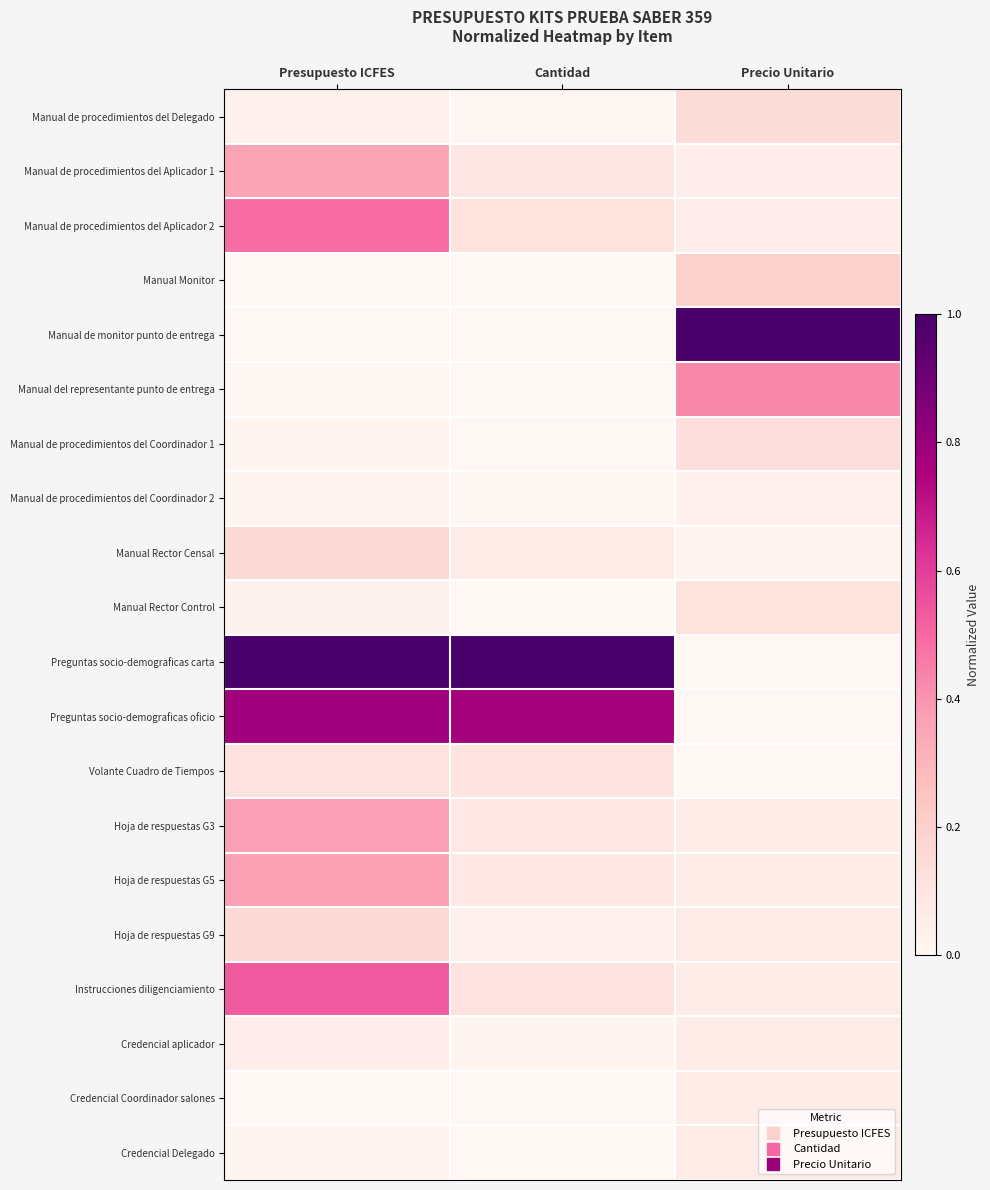

Which series has the largest range (max minus min)?

Preguntas socio-demograficas carta